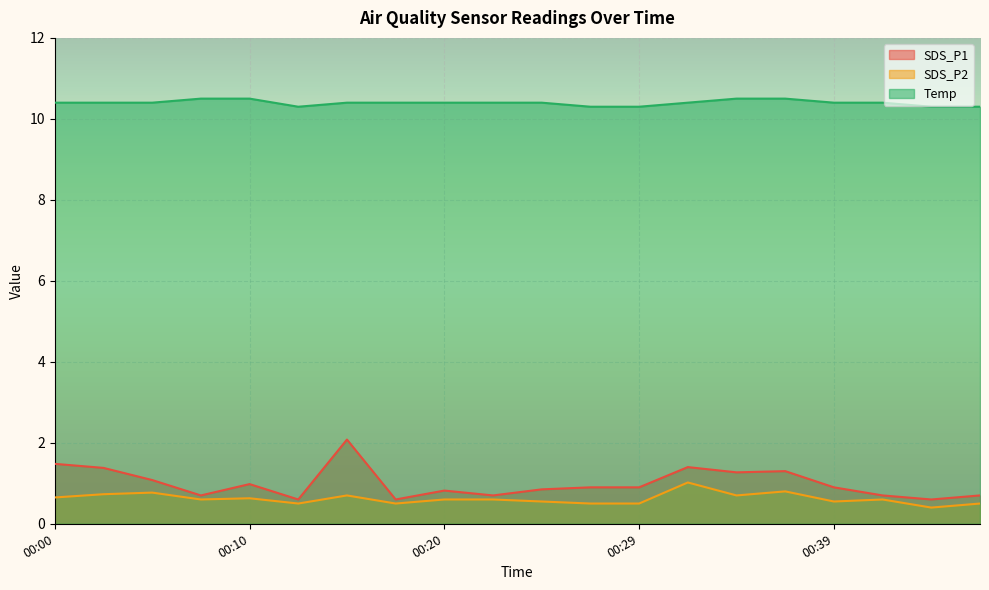

True or false: Temp and SDS_P2 intersect in this chart.

False